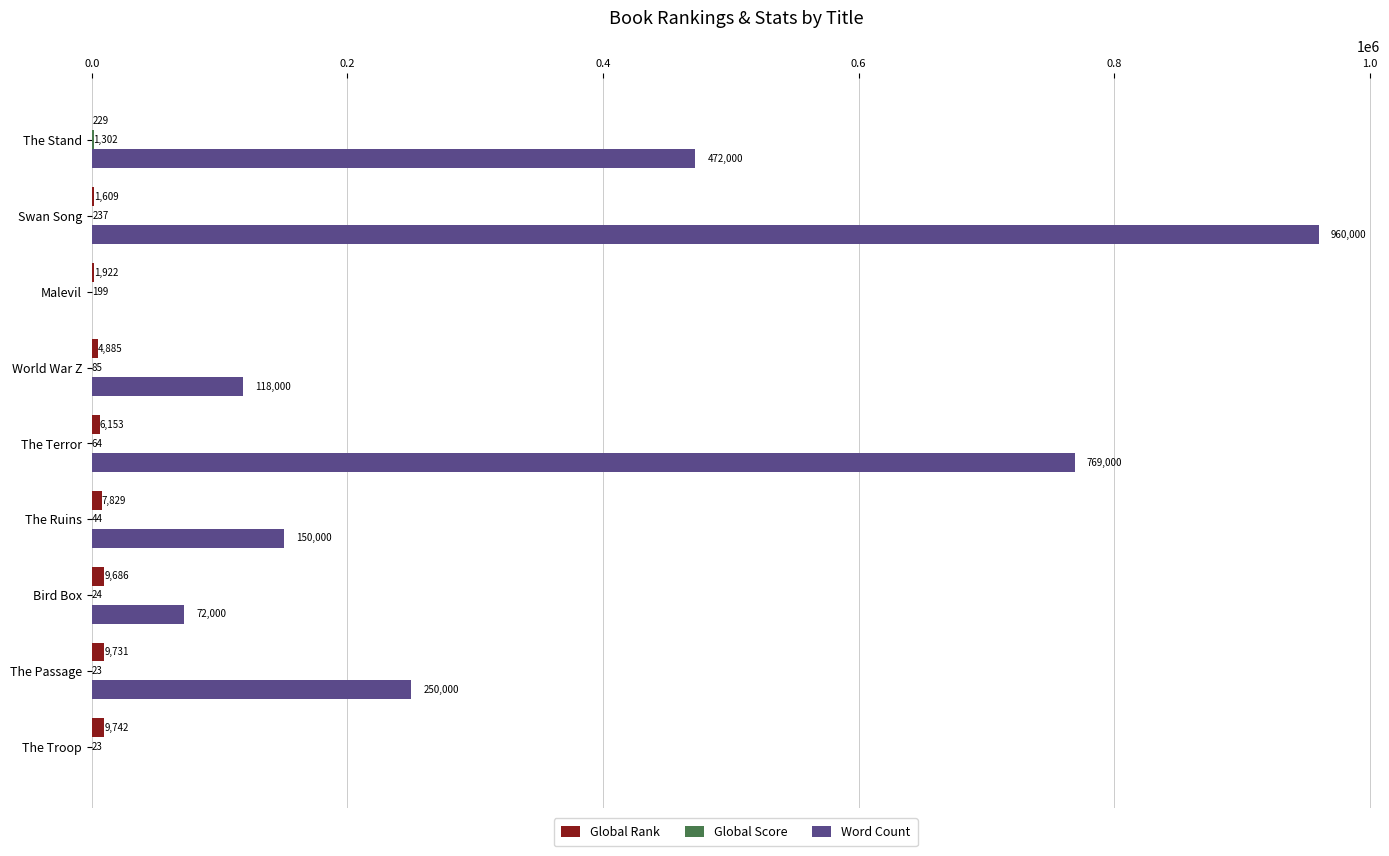

What is the sum of the Word Count values at Malevil and The Terror?

769000